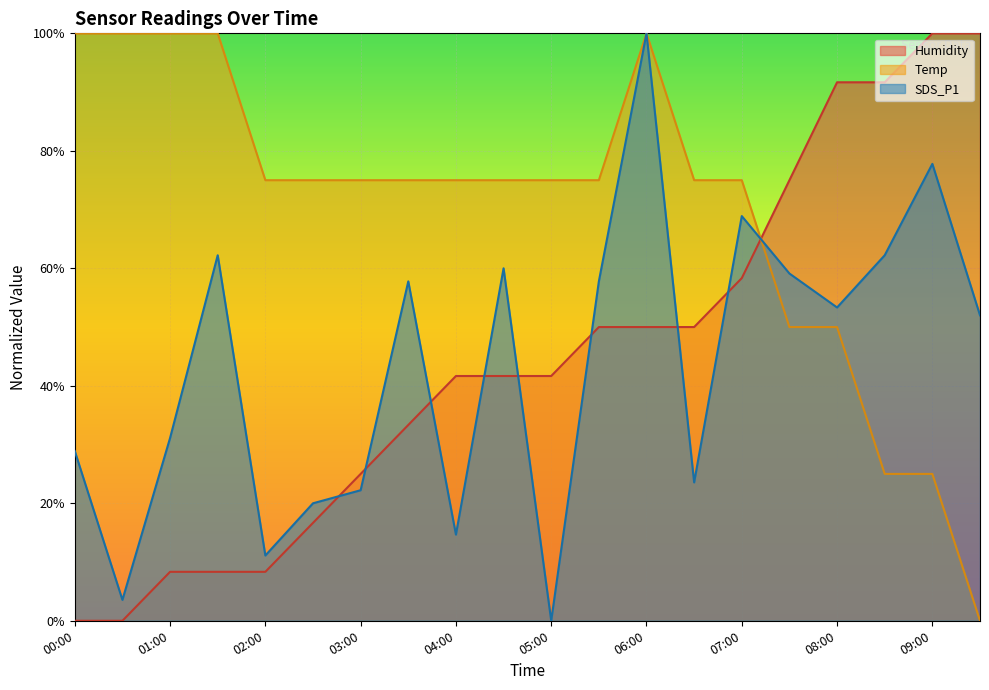

List the series in order of their peak value, highest first.

Temp, Humidity, SDS_P1